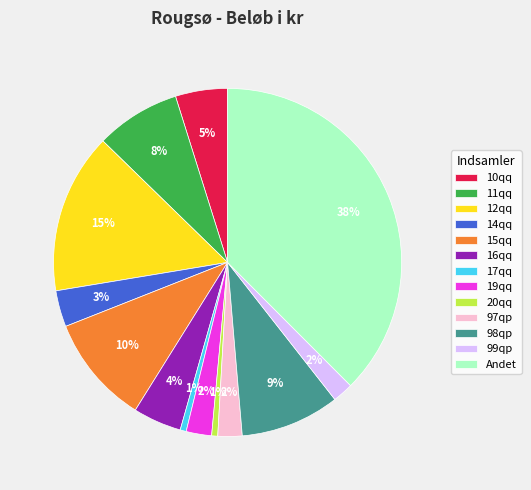

What percentage is the 99qp slice, to the nearest percent?

2%